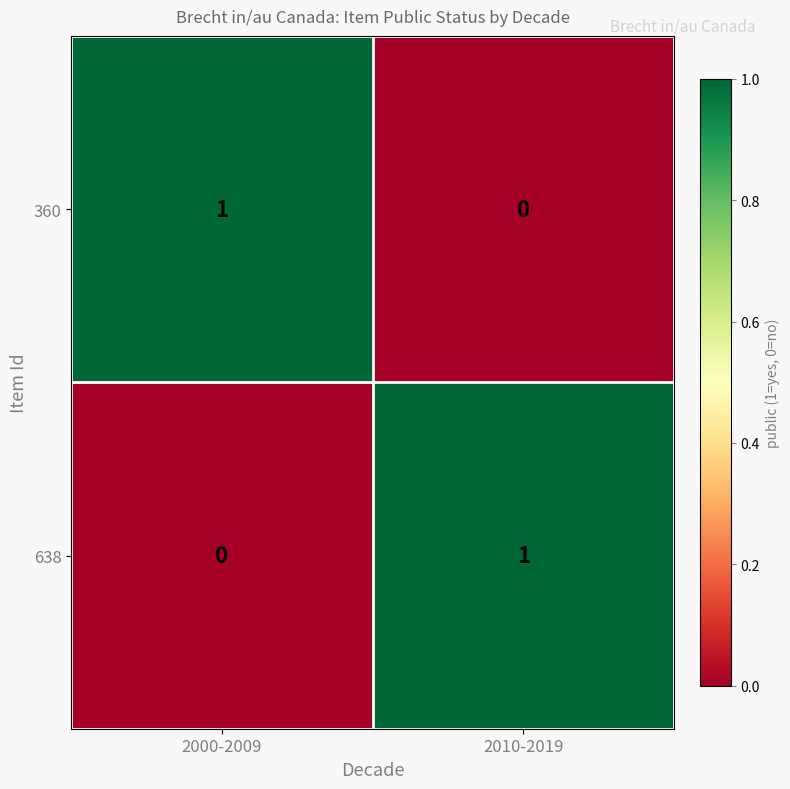

Reading left to right, list all the values displayed in this chart.

360: 2000-2009=1	2010-2019=0
638: 2000-2009=0	2010-2019=1